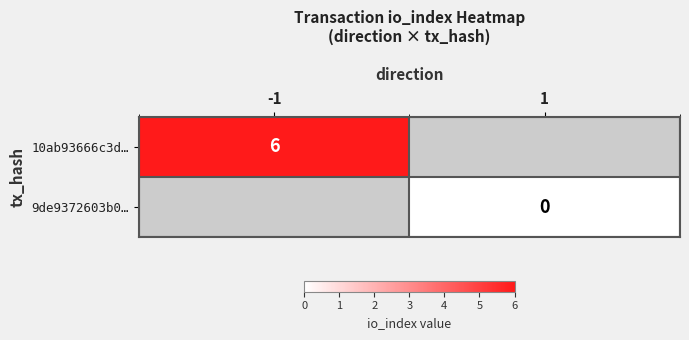

Is it true that 10ab93666c3d… equals 6 at -1?

True